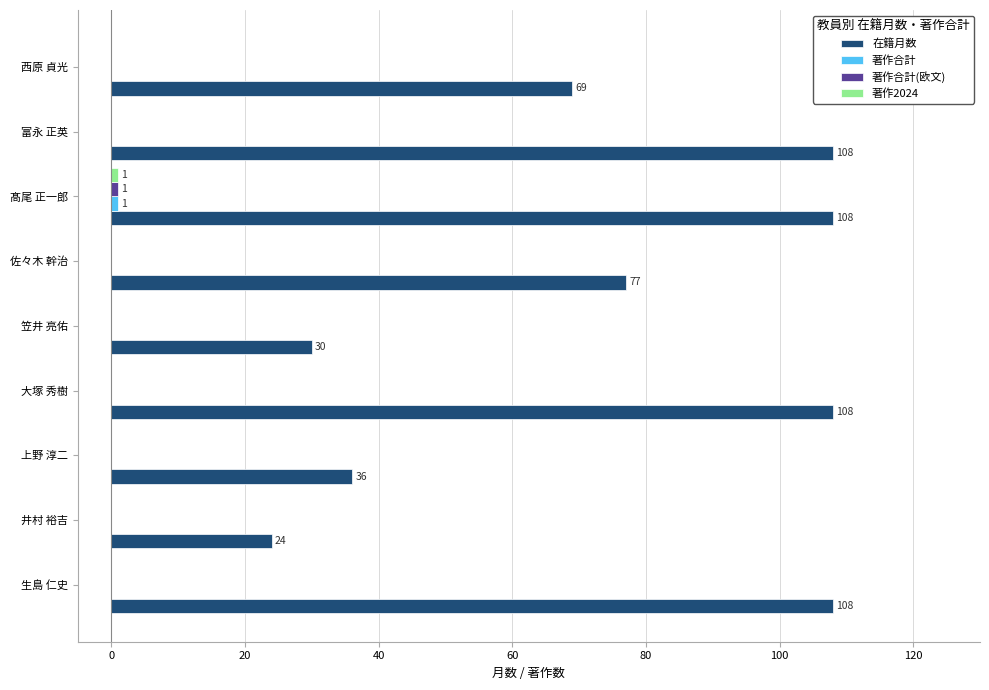

Which series changed the most between 生島 仁史 and 笠井 亮佑?

在籍月数